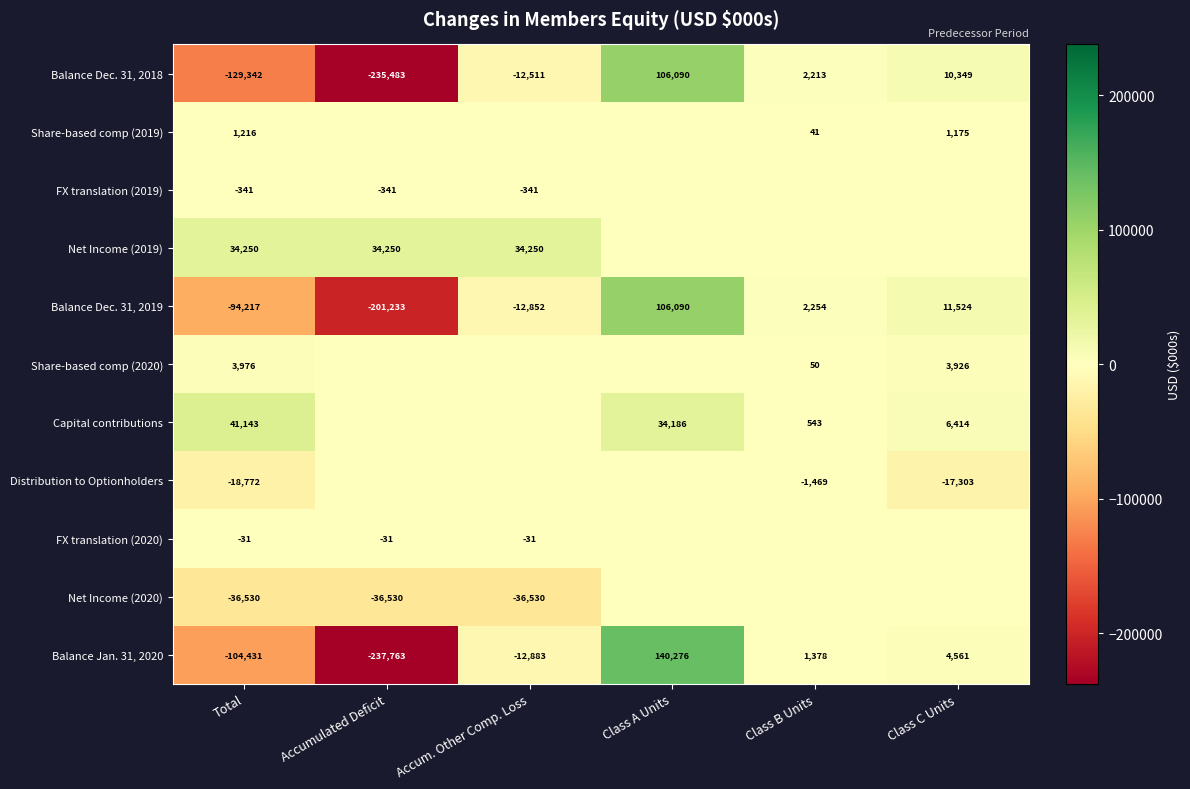

What is the smallest value displayed?

-237763